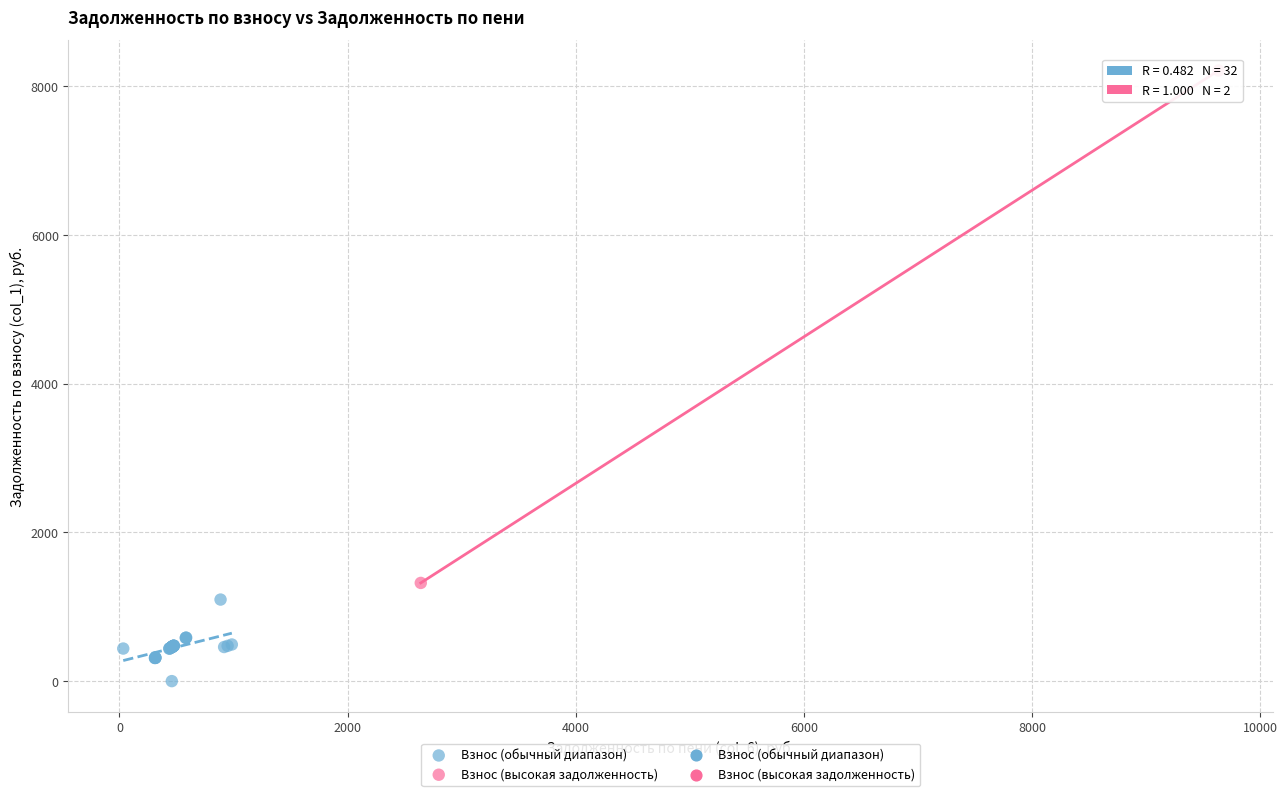

Which series contains the highest Y value?

Взнос (высокая задолженность)